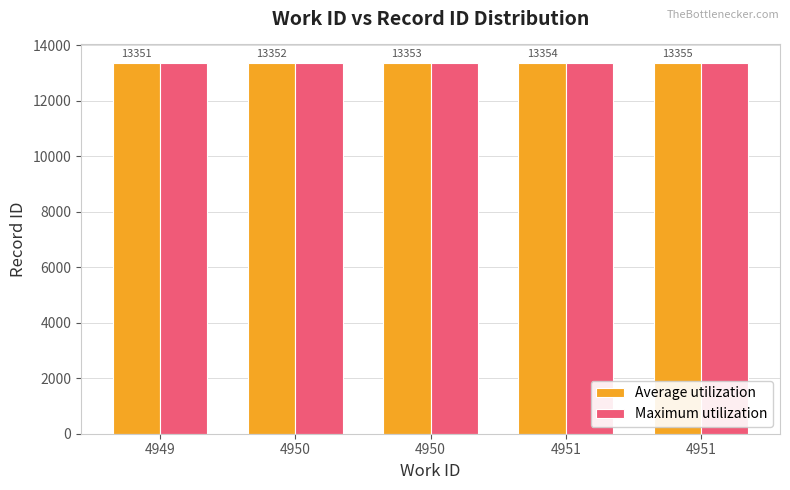

Which category has the highest value in the Maximum utilization series?

4951